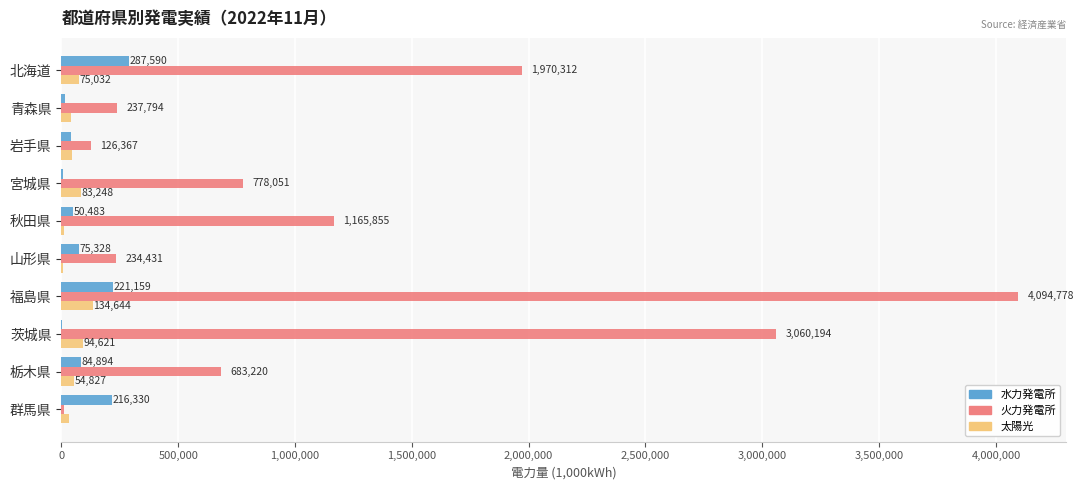

At which category is the sum across all series the highest?

福島県